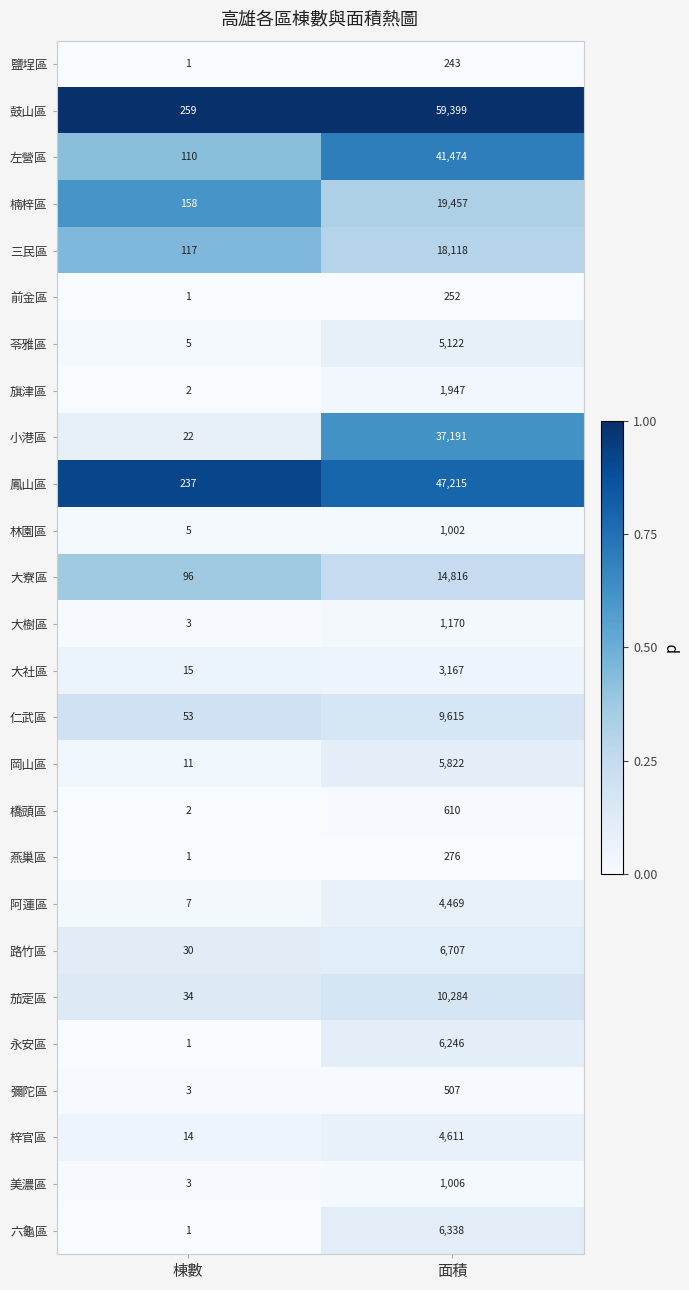

What is the spread (max minus min) of values at 面積?

59156